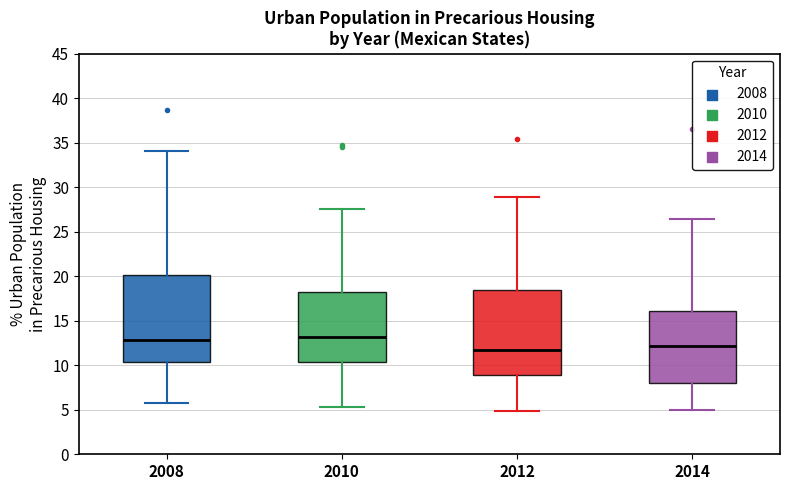

Where is the upper edge of the box at x = 2008 on the y-axis? The values are not printed on the chart, so give them approximately, as read against the axis.

20.0